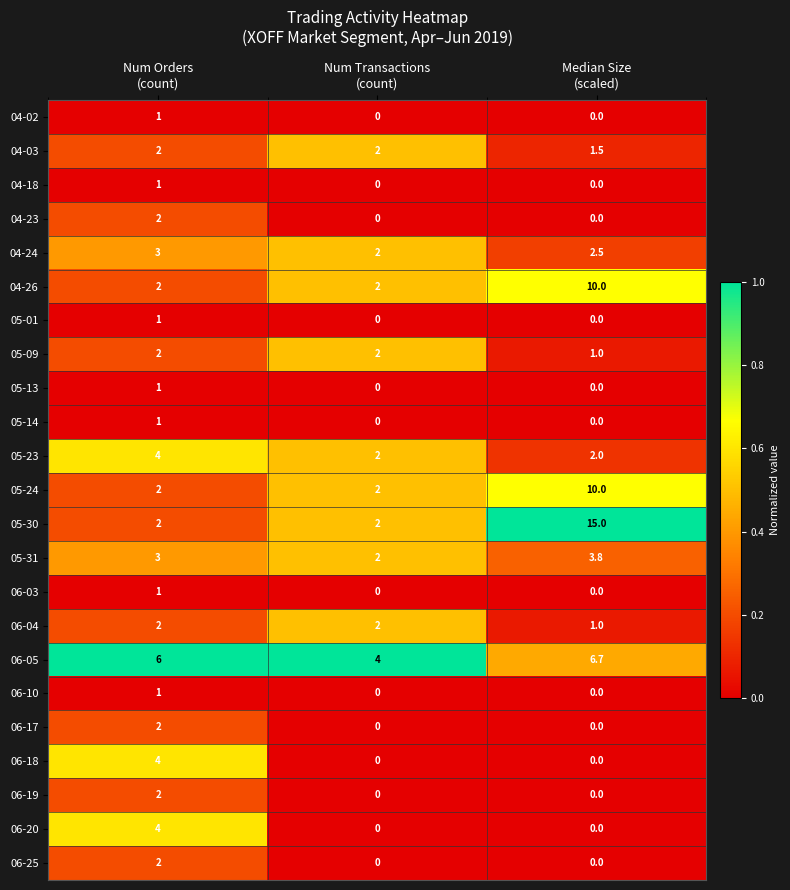

How many 05-23 values are between 2 and 4?

3